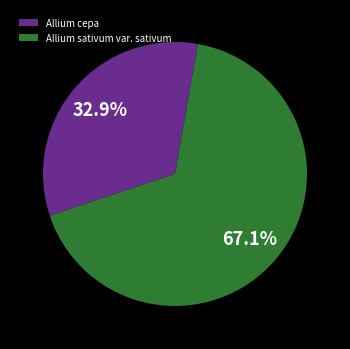

What is the majority slice?

Allium sativum var. sativum